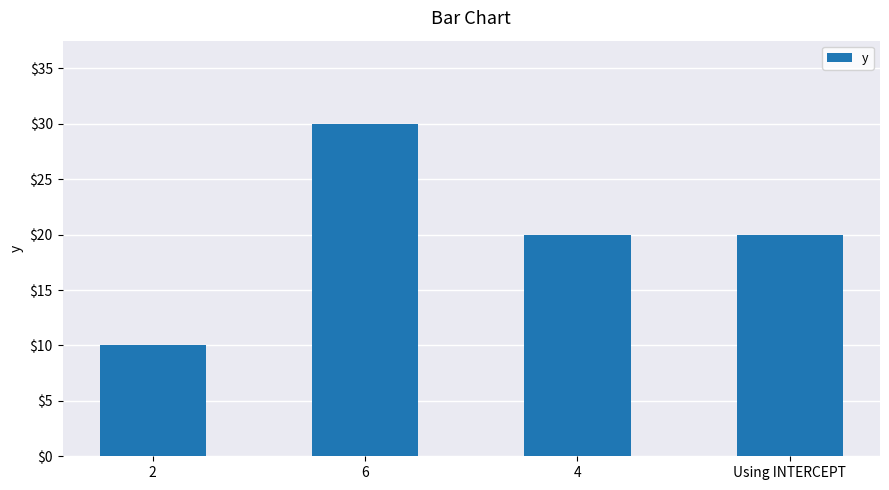

True or false: the data shows 7 at Using INTERCEPT.

False